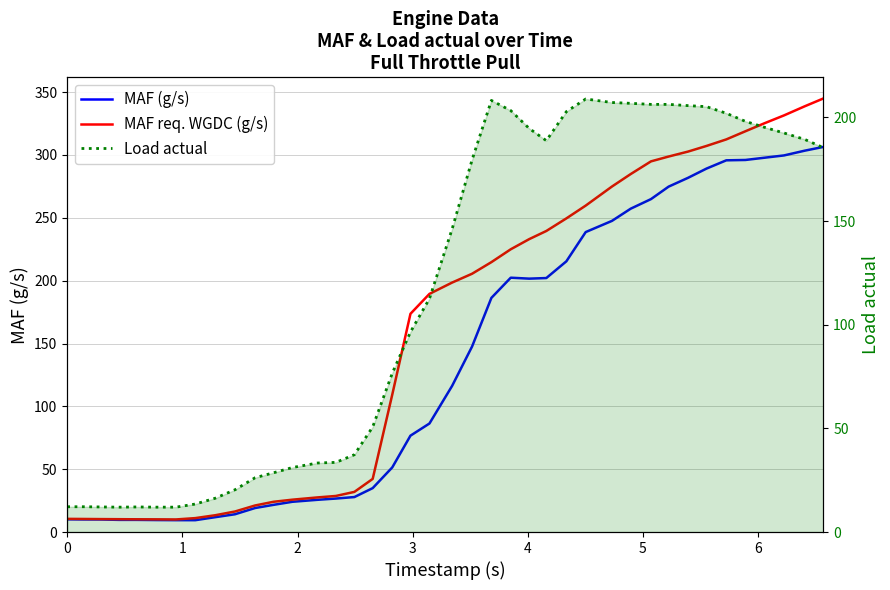

At how many categories does at least one series exceed 247?

14